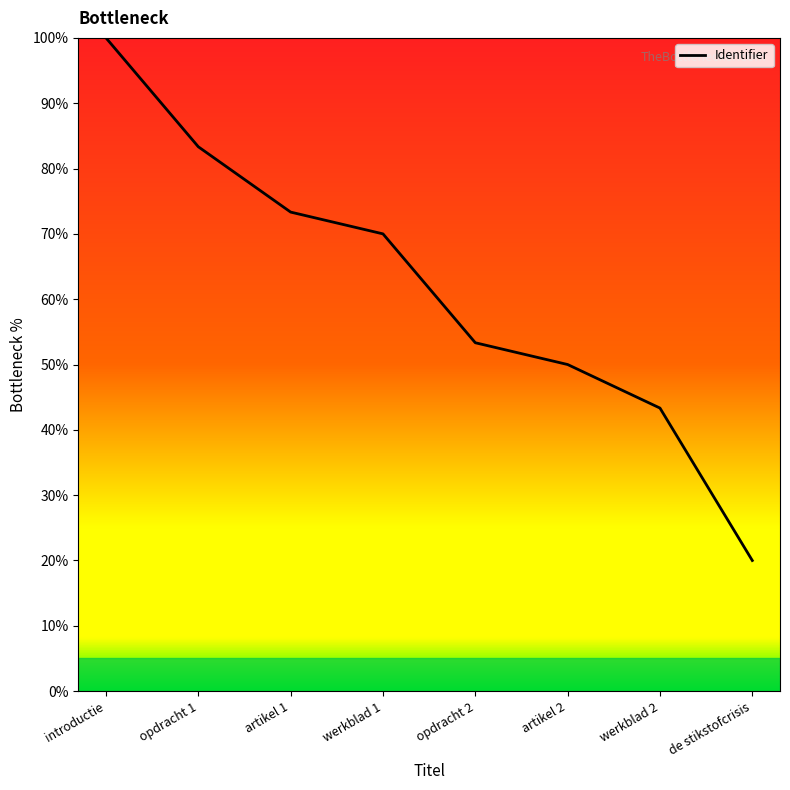

Reading left to right, transcribe all the data shown in this chart.

100.0	83.3	73.3	70.0	53.3	50.0	43.3	20.0